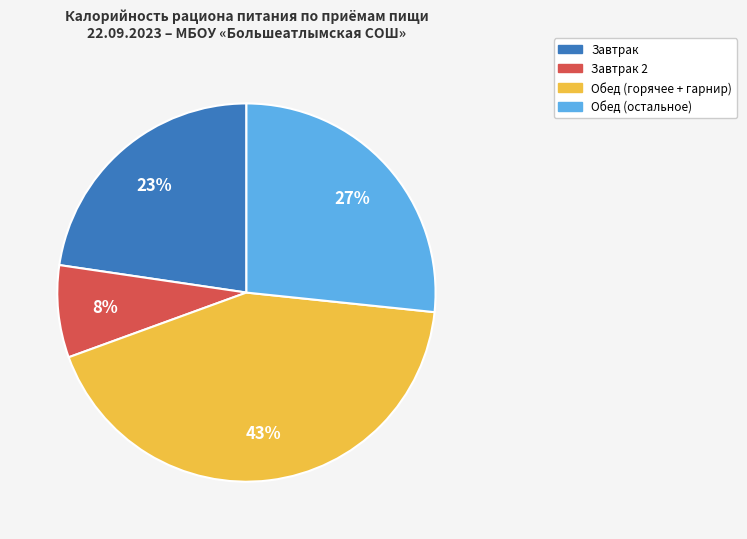

How many segments does this pie chart have?

4